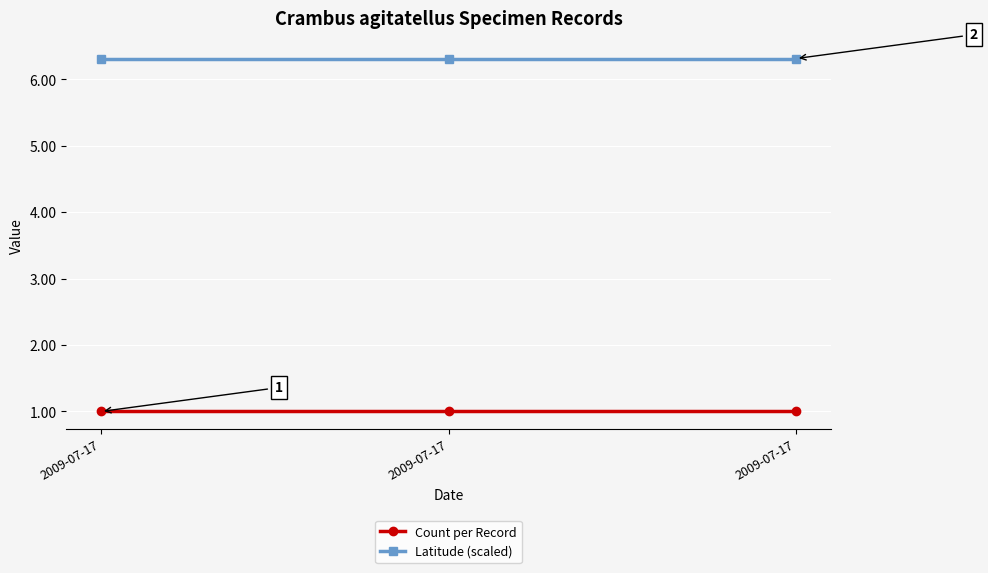

True or false: Count per Record has a value of 1.0 at 2009-07-17.

True